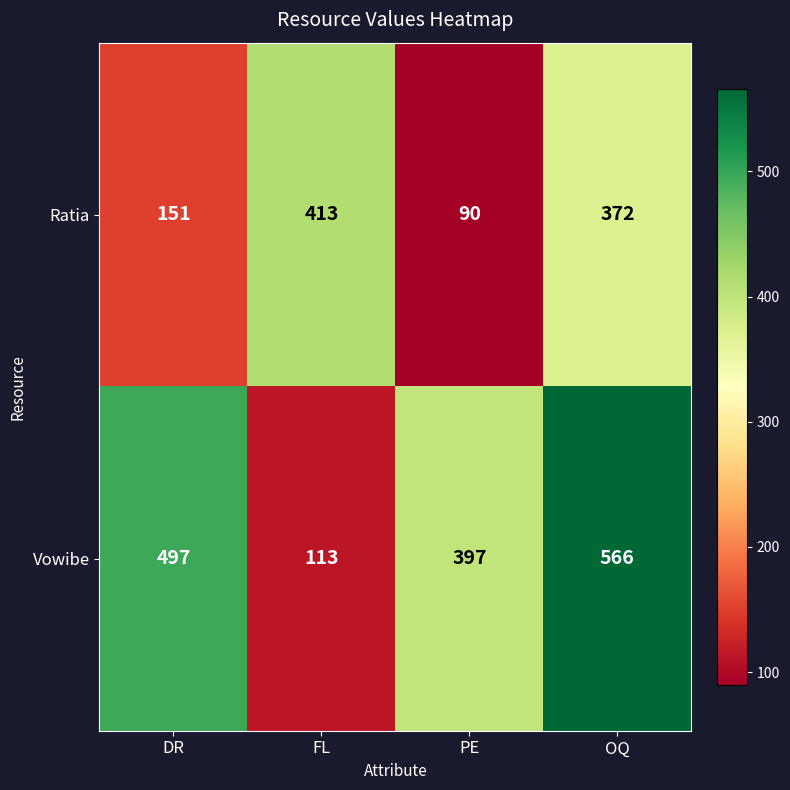

What is the total value across all series at PE?

487